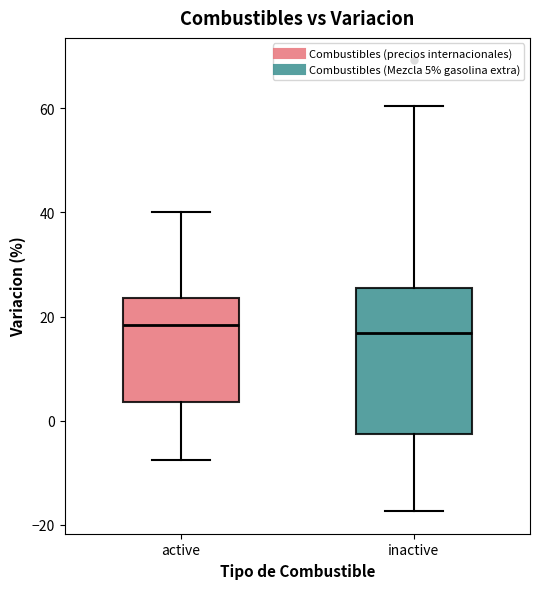

Where is the lower edge of the box for inactive on the y-axis? The values are not printed on the chart, so give them approximately, as read against the axis.

-2